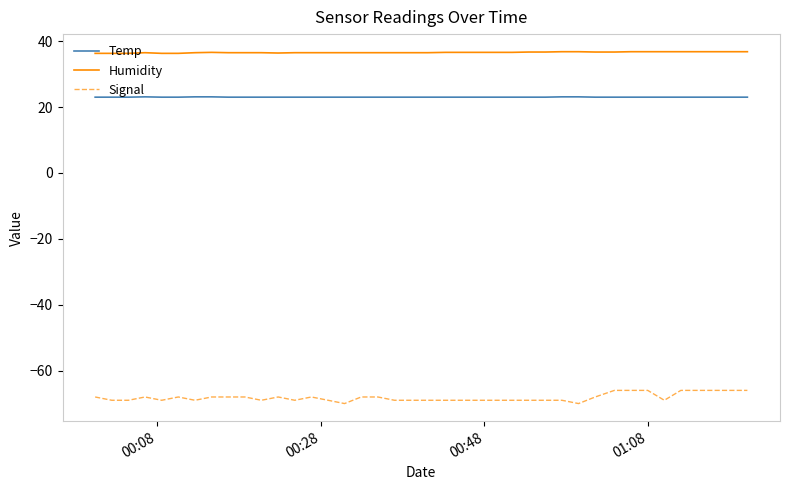

What is the difference between the maximum and minimum values in the Signal series?

4.0